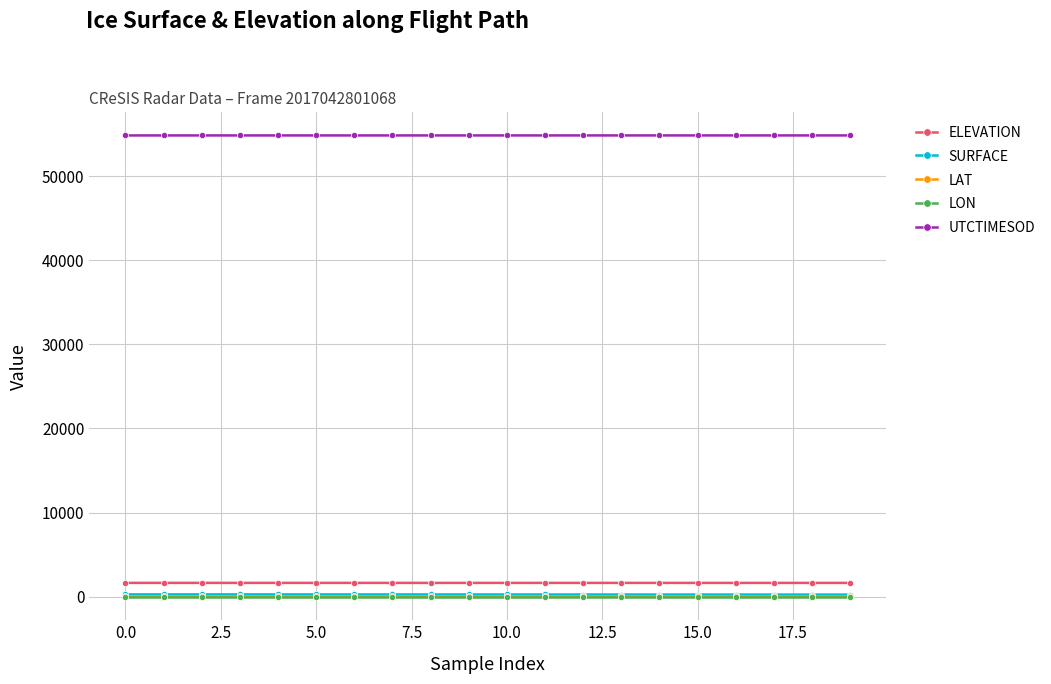

Which series has the largest total across all categories?

UTCTIMESOD